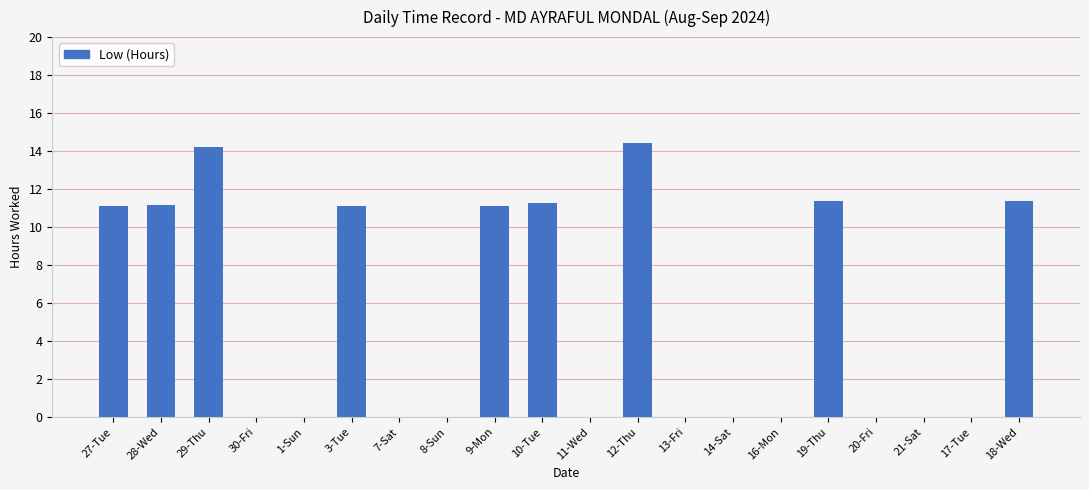

Between 21-Sat and 12-Thu, which is larger?

12-Thu